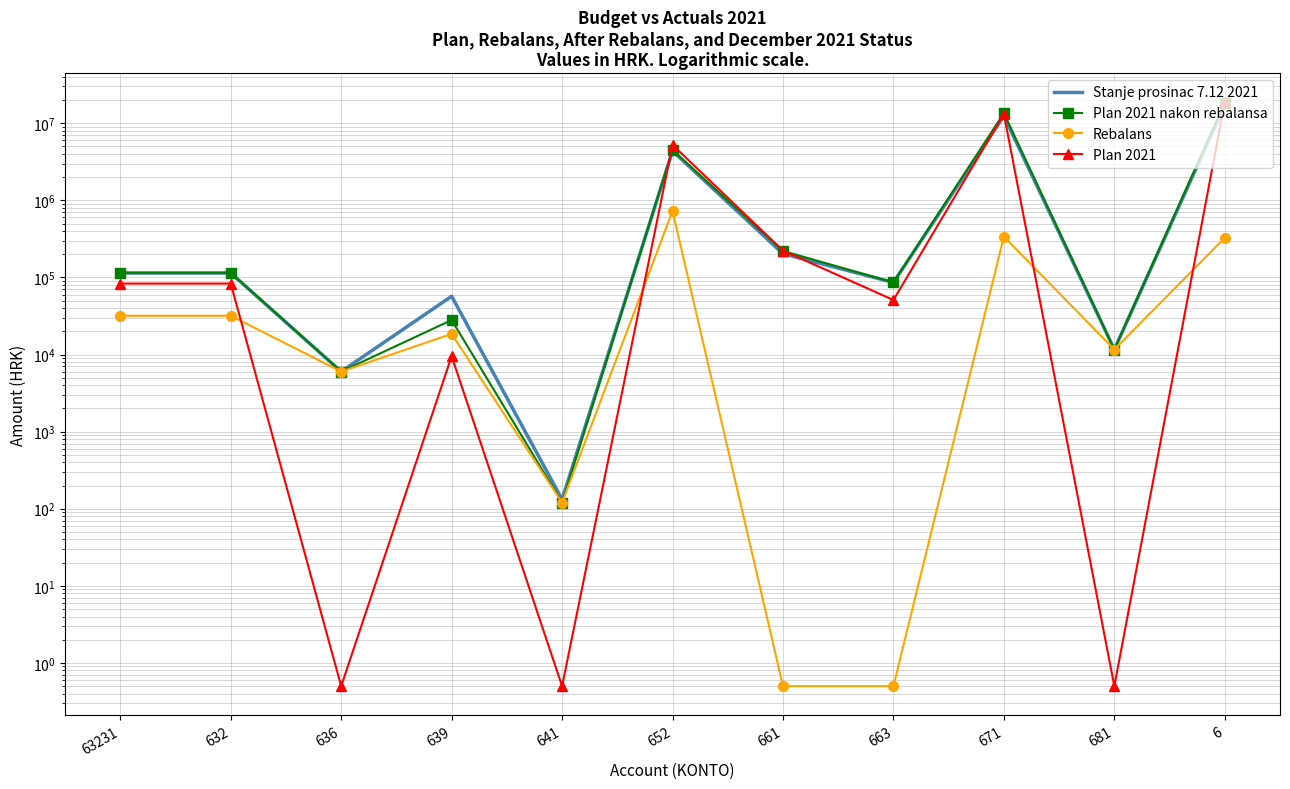

Where is the first local maximum for Rebalans?

639